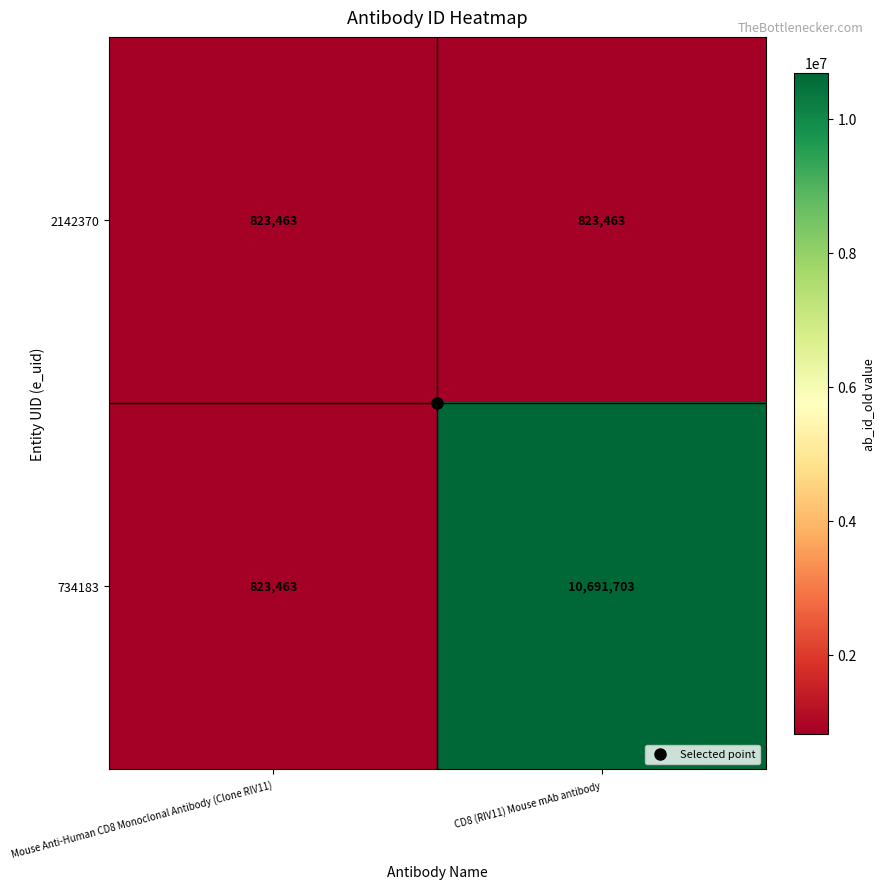

Which label corresponds to the largest value in the chart?

CD8 (RIV11) Mouse mAb antibody